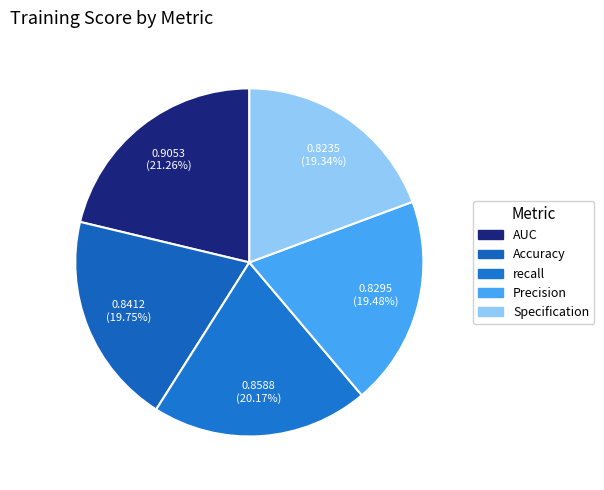

Is it true that Precision is 19% of the pie?

True